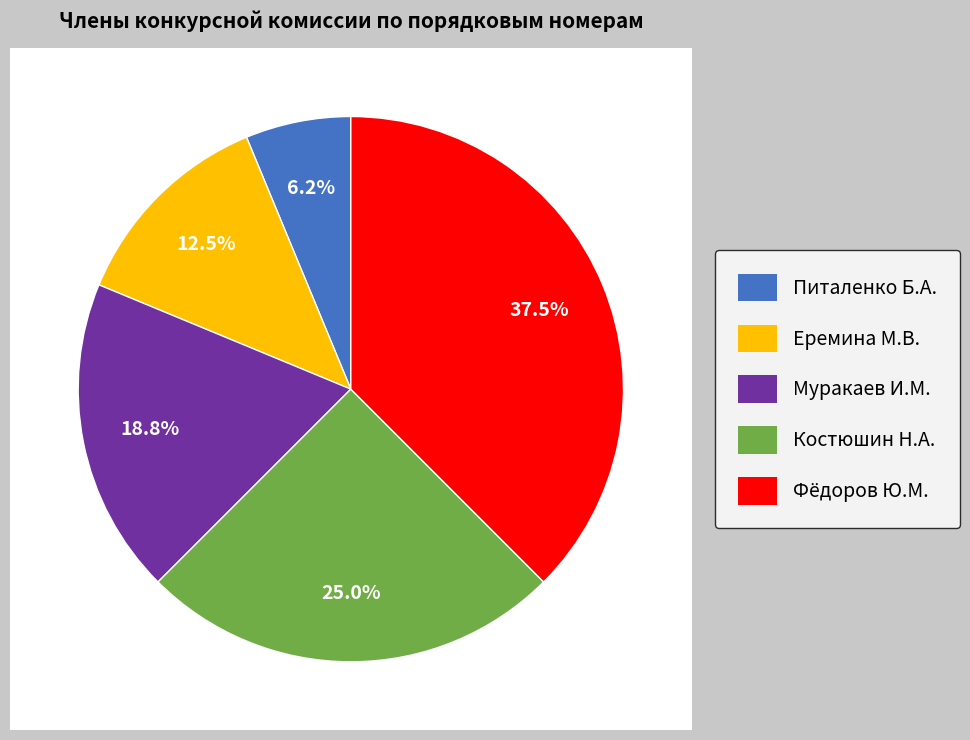

What percentage is the Костюшин Н.А. slice, to the nearest percent?

25%